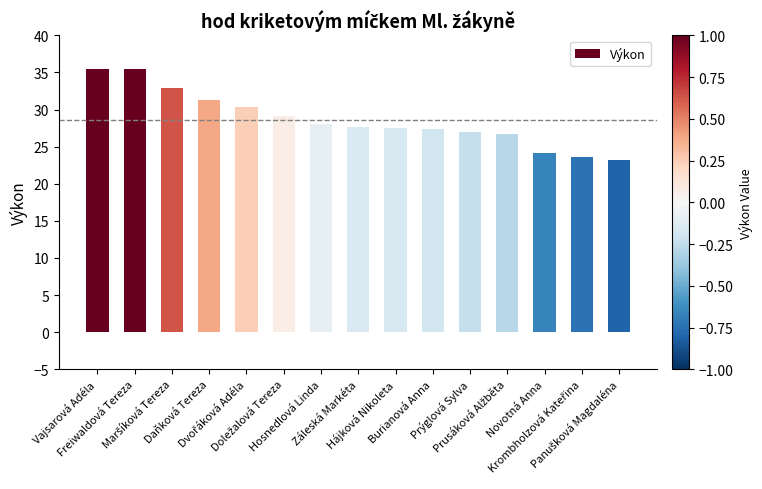

What is the difference between the second highest and second lowest values?

11.8